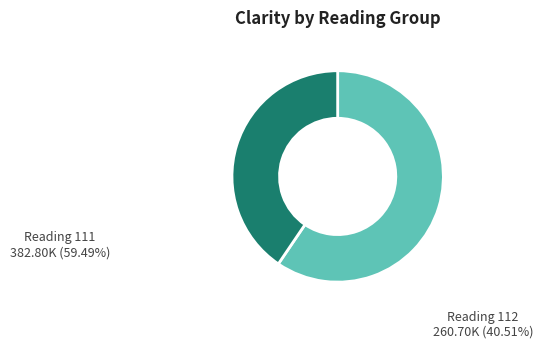

Is there a majority slice in this chart?

Yes